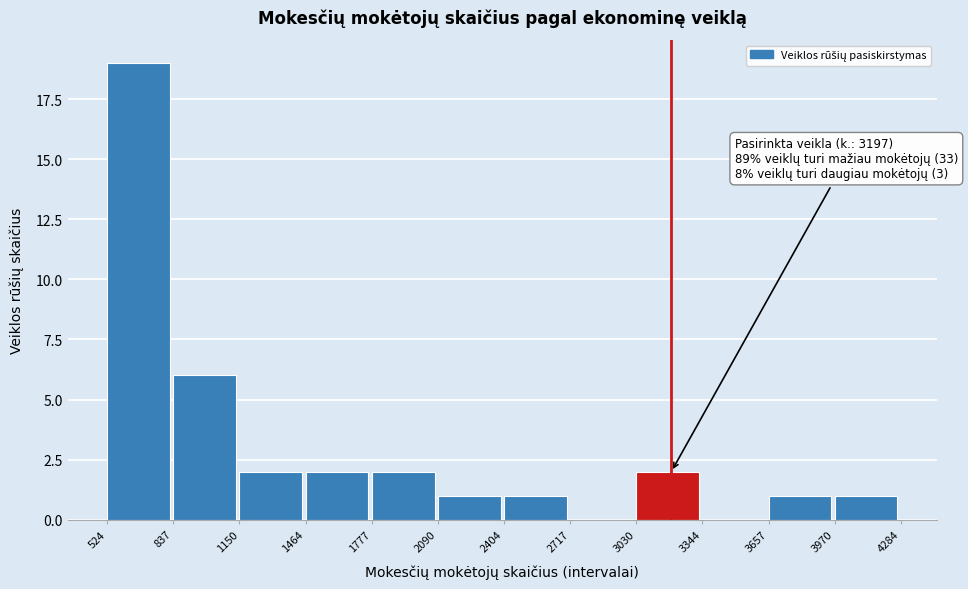

Over which range of the x-axis is the bar tallest?

524 to 837